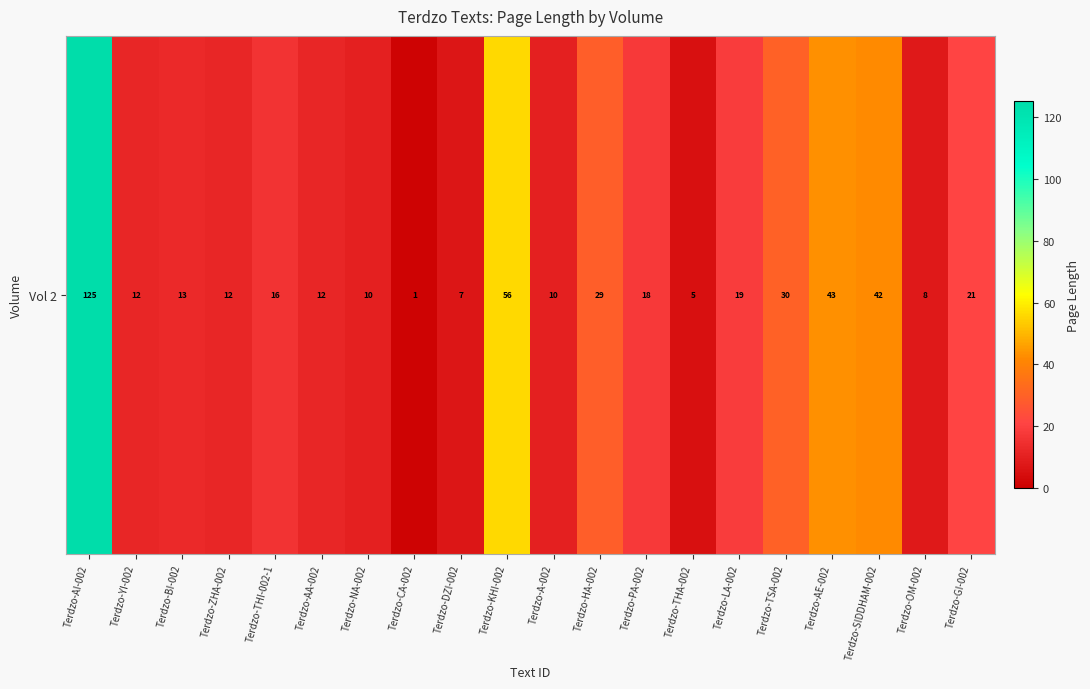

What is the difference between the second highest and minimum values?

55